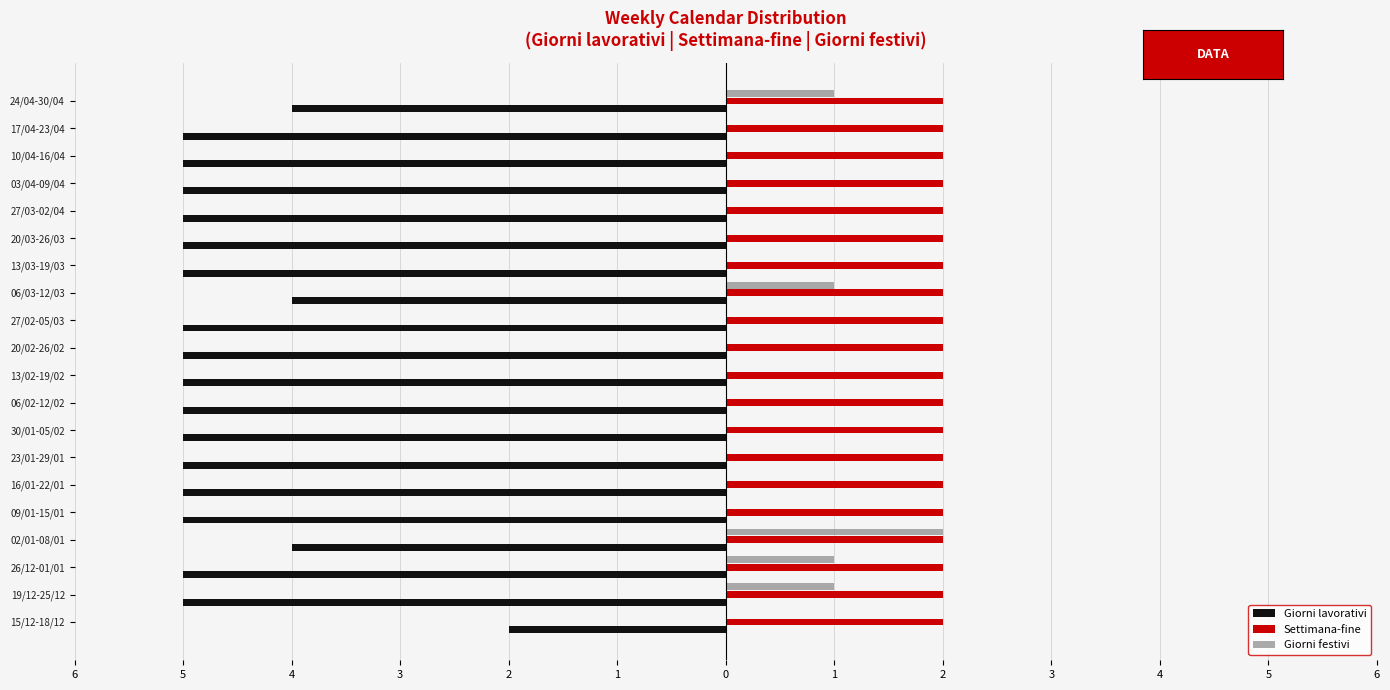

Reading left to right, transcribe all the data shown in this chart.

Giorni lavorativi: -2.0	-5.0	-5.0	-4.0	-5.0	-5.0	-5.0	-5.0	-5.0	-5.0	-5.0	-5.0	-4.0	-5.0	-5.0	-5.0	-5.0	-5.0	-5.0	-4.0
Settimana-fine: 0.3	0.3	0.3	0.3	0.3	0.3	0.3	0.3	0.3	0.3	0.3	0.3	0.3	0.3	0.3	0.3	0.3	0.3	0.3	0.3
Giorni festivi: 0.0	1.0	1.0	2.0	0.0	0.0	0.0	0.0	0.0	0.0	0.0	0.0	1.0	0.0	0.0	0.0	0.0	0.0	0.0	1.0